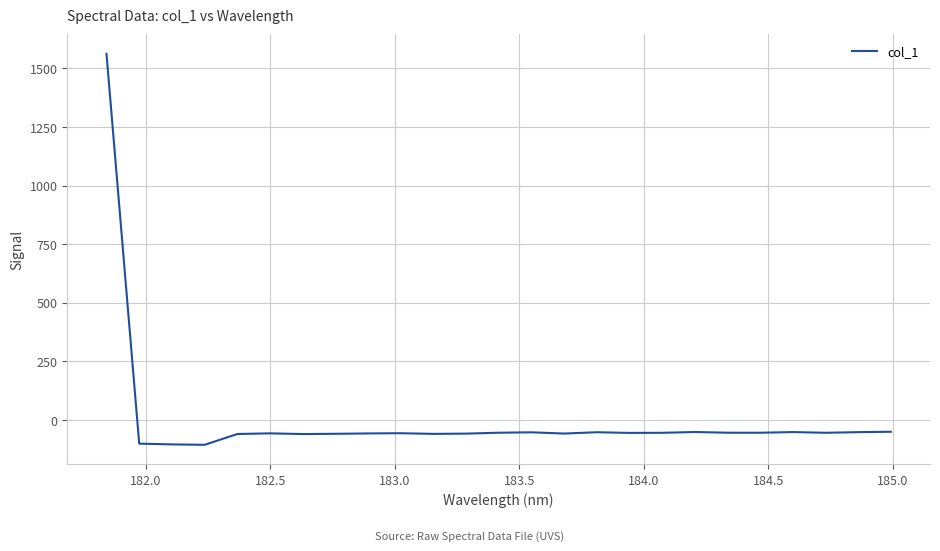

What is the difference between the maximum and minimum values?

1667.7